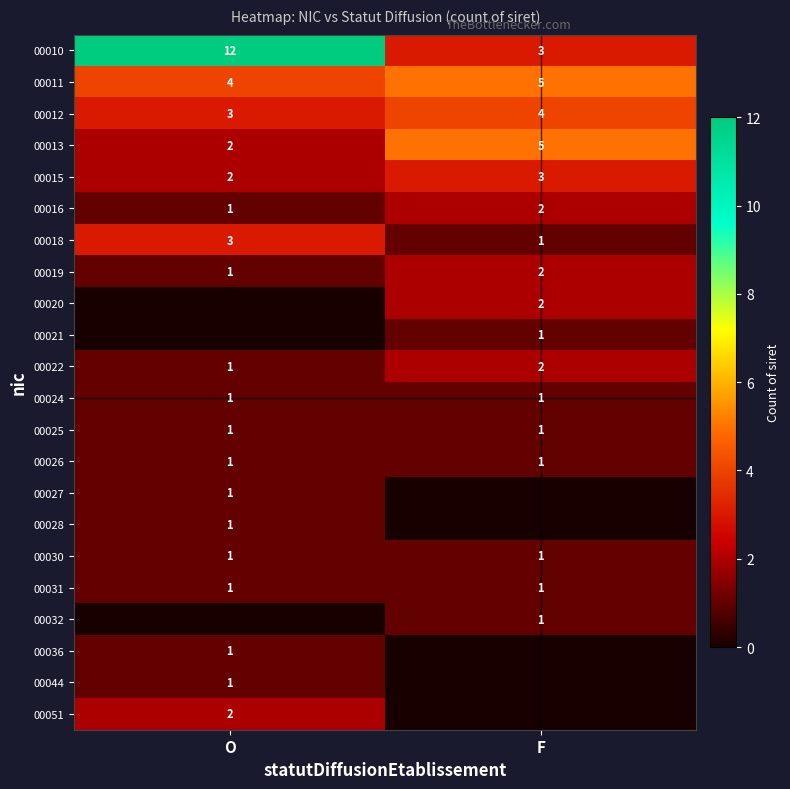

How many data points in 00010 are less than 12?

1